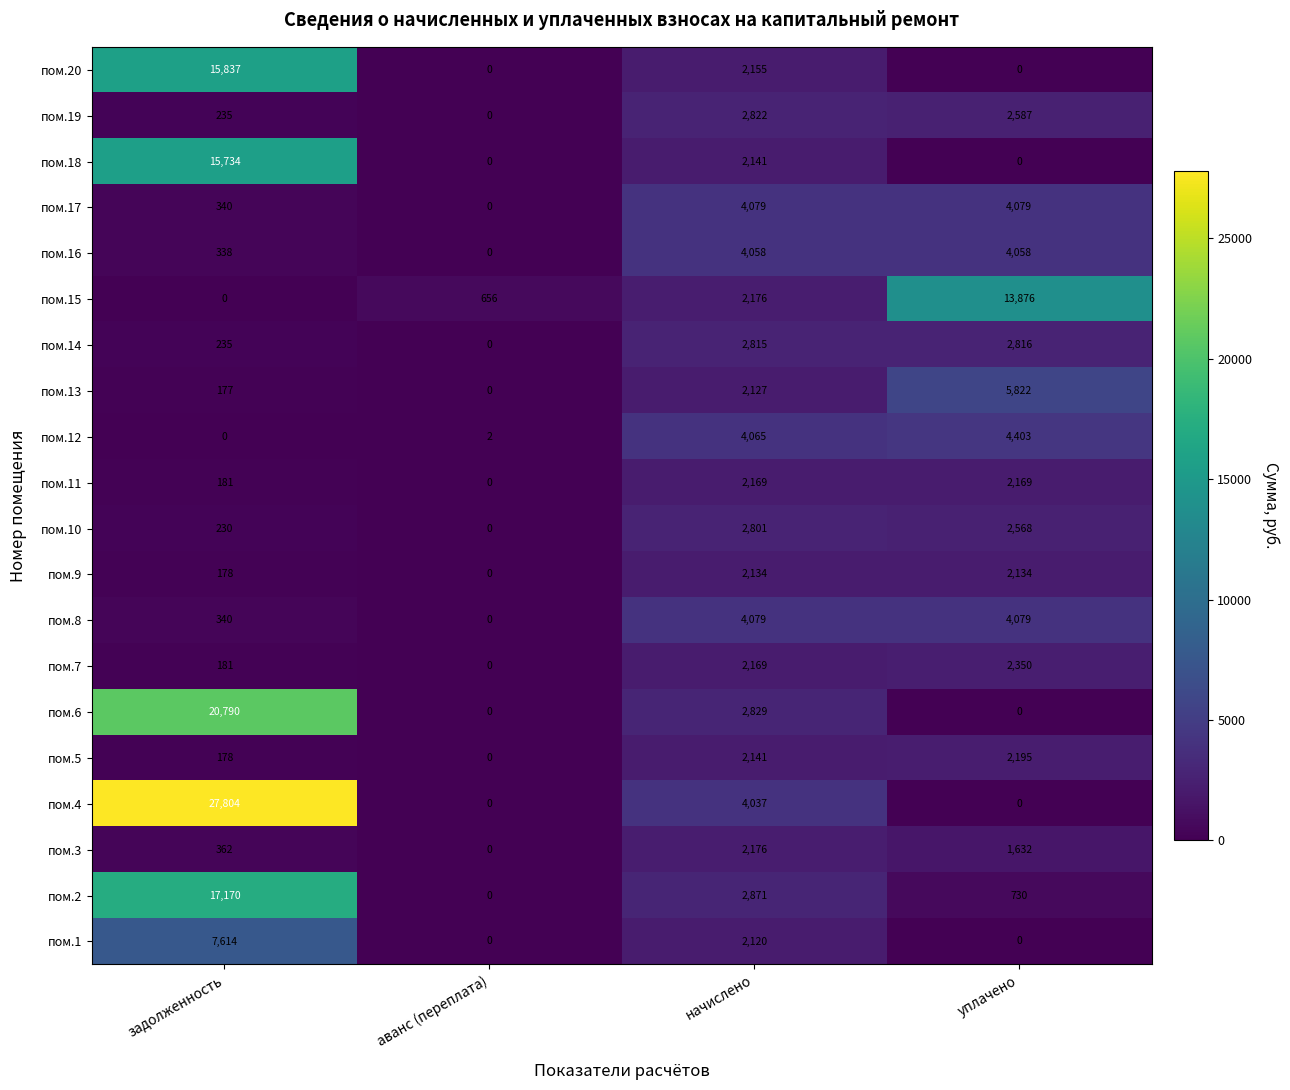

True or false: пом.20 has a value of 8133 at задолженность.

False